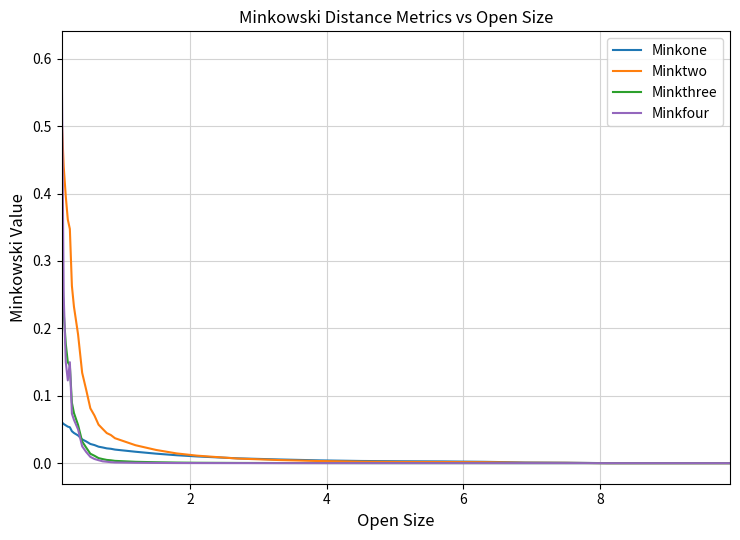

Which series has the largest total across all categories?

Minktwo